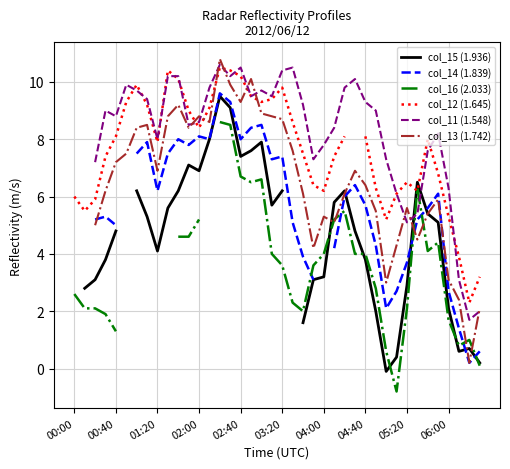

True or false: col_14 (1.839) and col_16 (2.033) intersect in this chart.

True